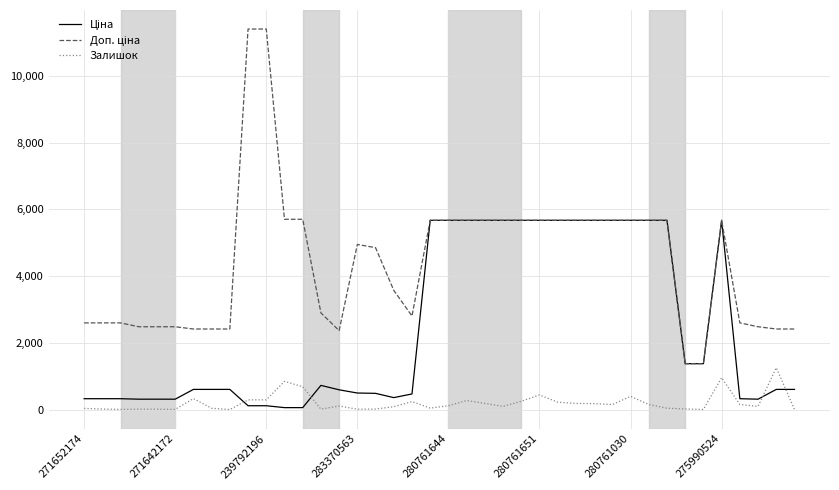

What is the maximum value for Залишок?

1253.0